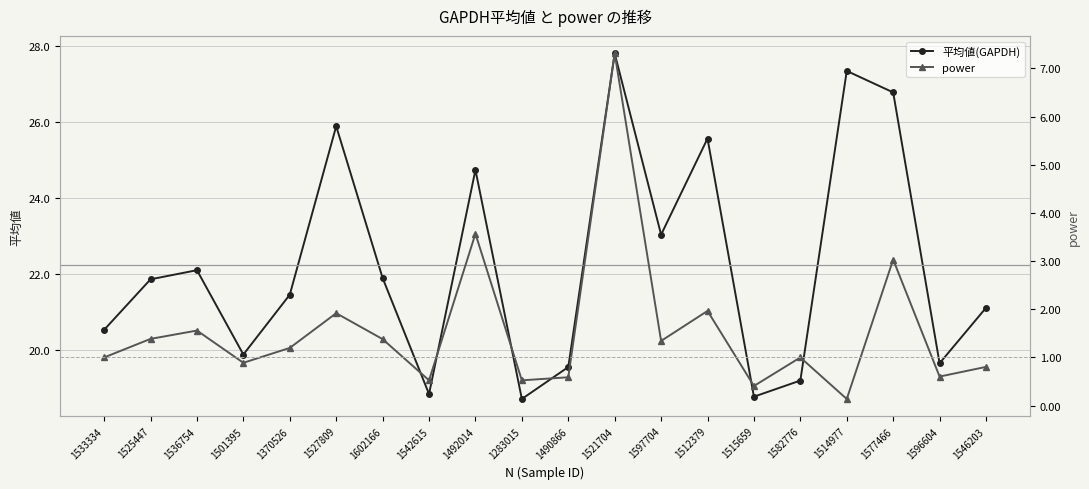

Rank the series by their maximum value, from highest to lowest.

平均値(GAPDH), power